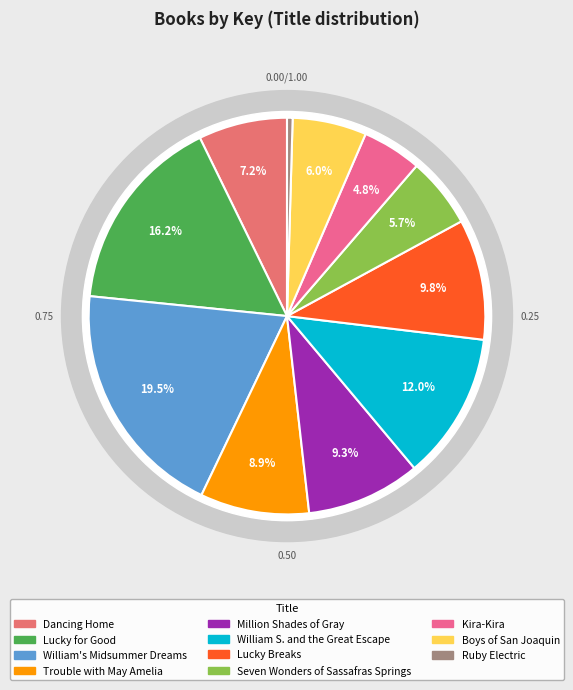

How many segments does this pie chart have?

11